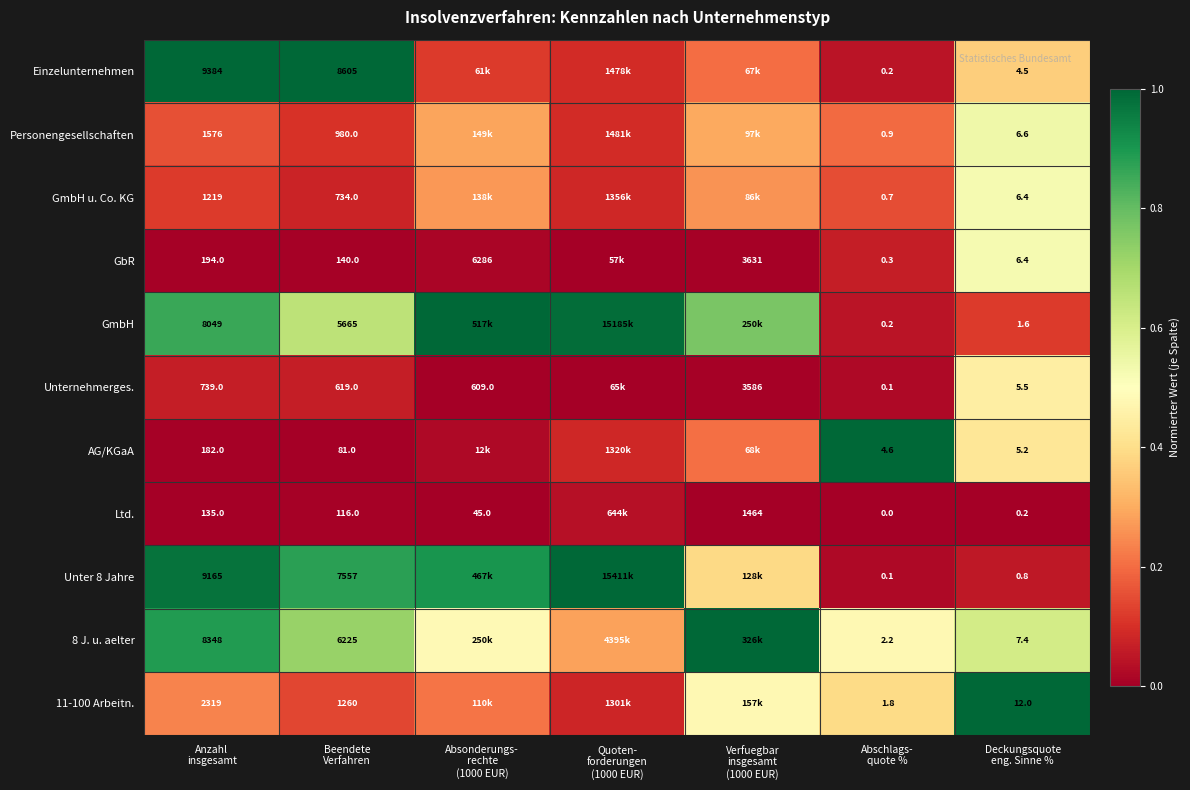

At Anzahl
insgesamt, list the series in order from largest to smallest.

Einzelunternehmen, Unter 8 Jahre, 8 J. u. aelter, GmbH, 11-100 Arbeitn., Personengesellschaften, GmbH u. Co. KG, Unternehmerges., GbR, AG/KGaA, Ltd.